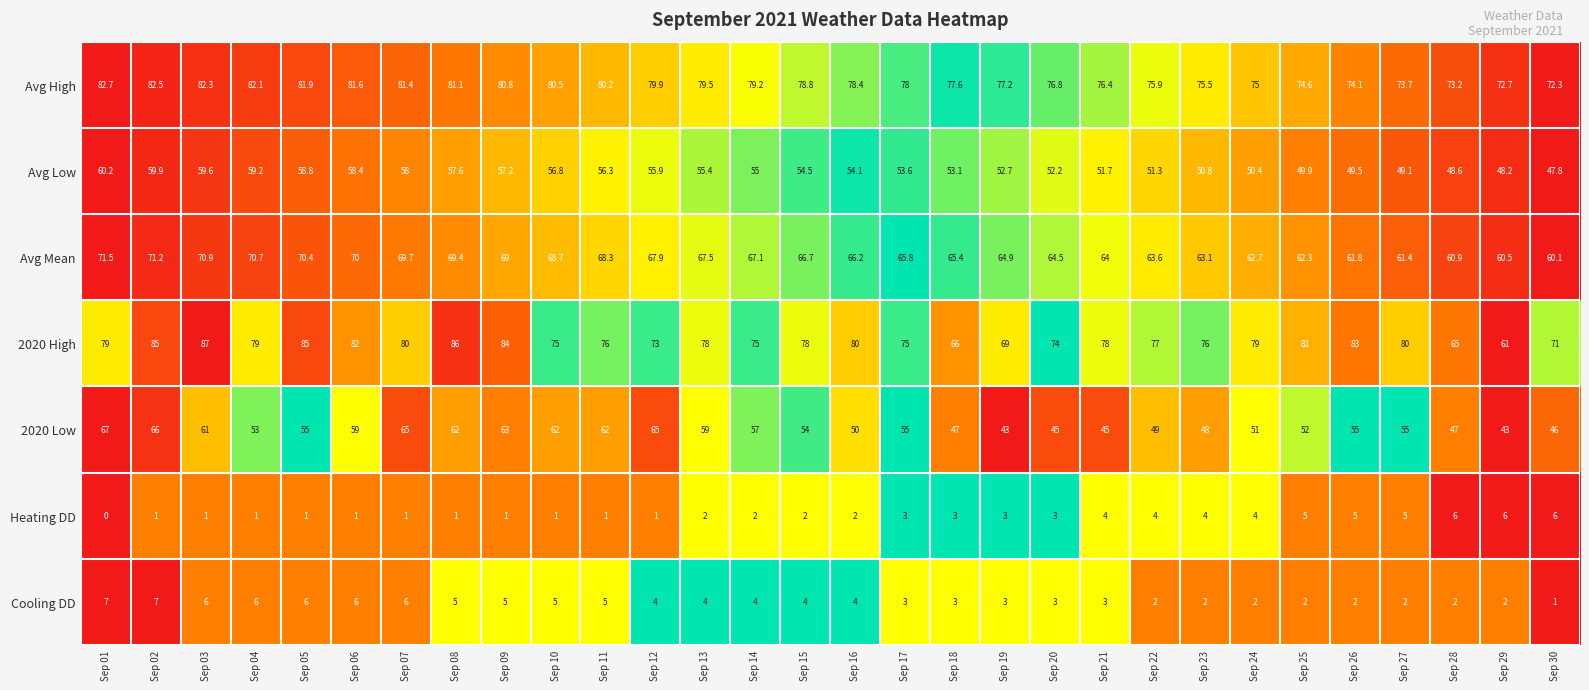

What is the approximate value of Avg Mean at Sep 14?

67.1